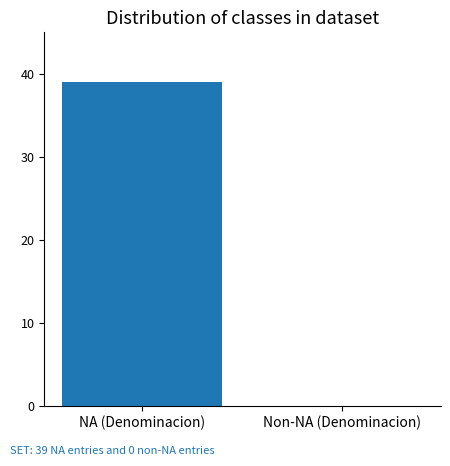

Between NA (Denominacion) and Non-NA (Denominacion), which is larger?

NA (Denominacion)